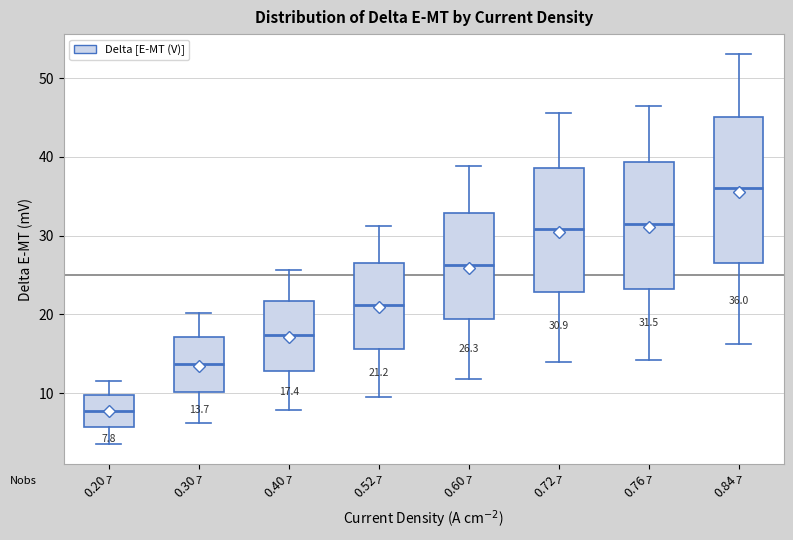

Which box's median line is the highest?

0.84